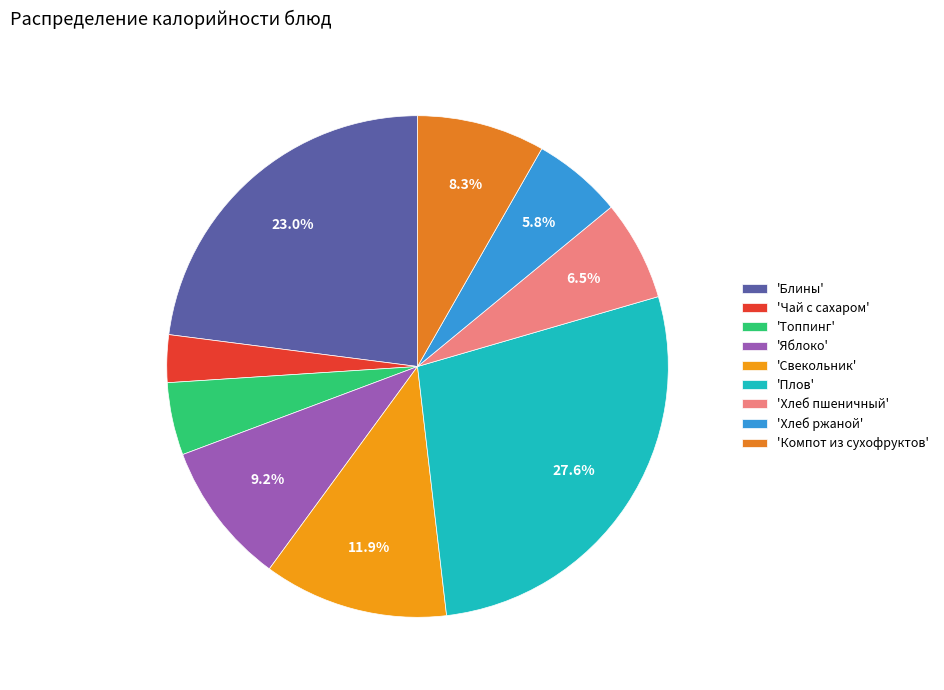

How many segments does this pie chart have?

9